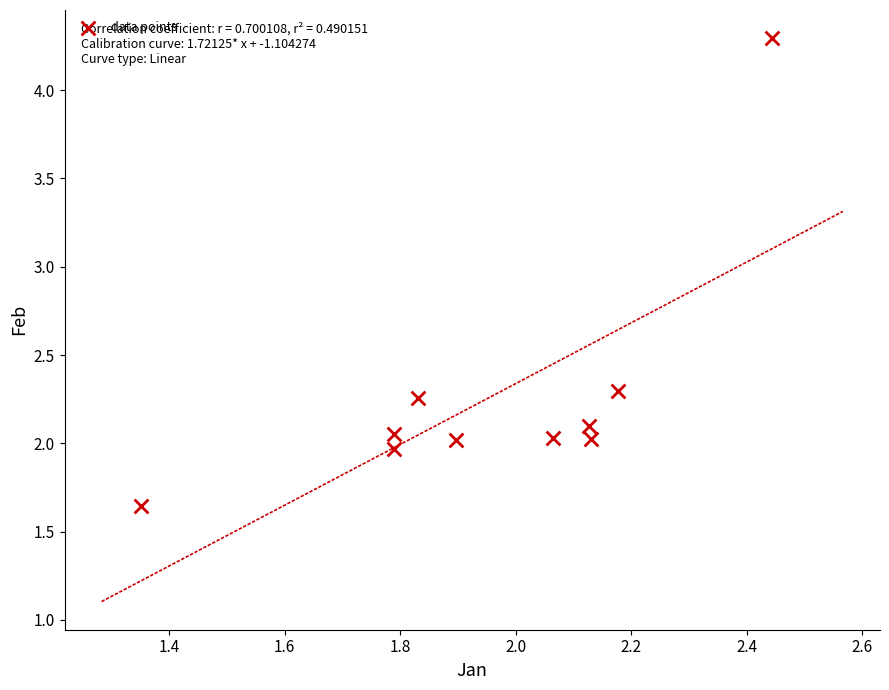

What is the range of X values (max minus min)?

1.1